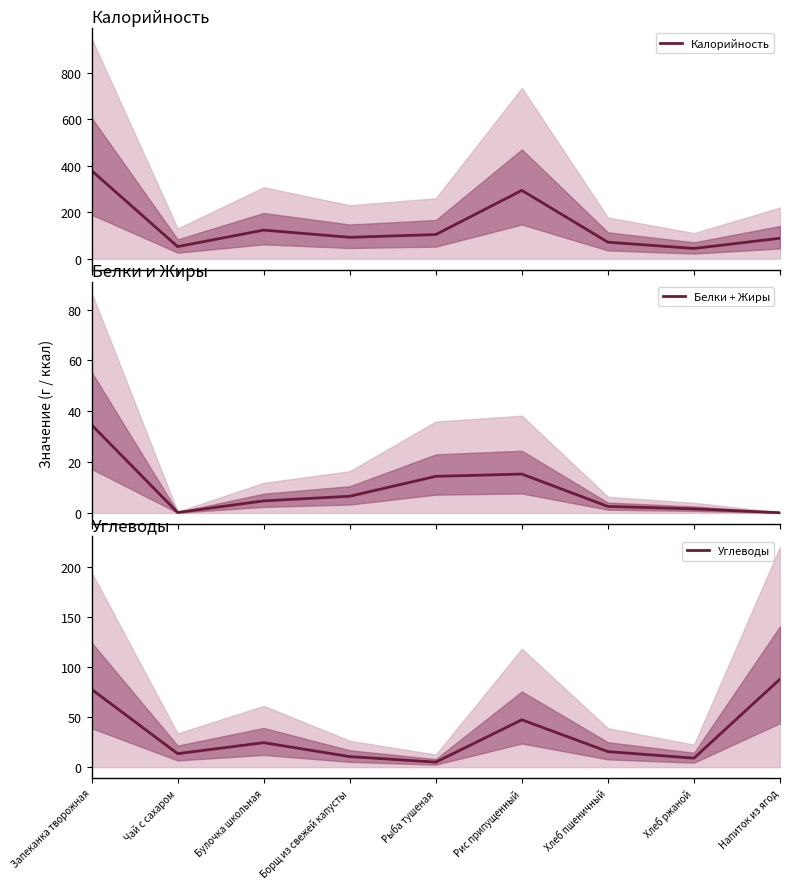

How many categories are shown in the chart?

9